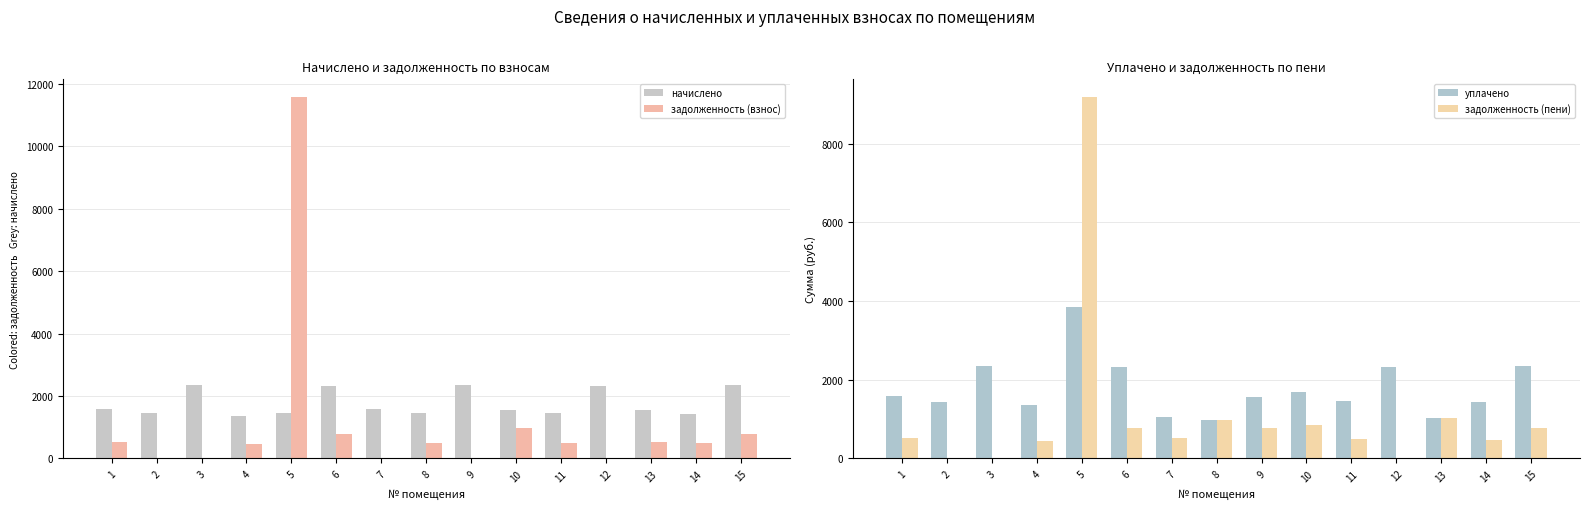

Where is задолженность (пени) nearest to the value 4586?

13